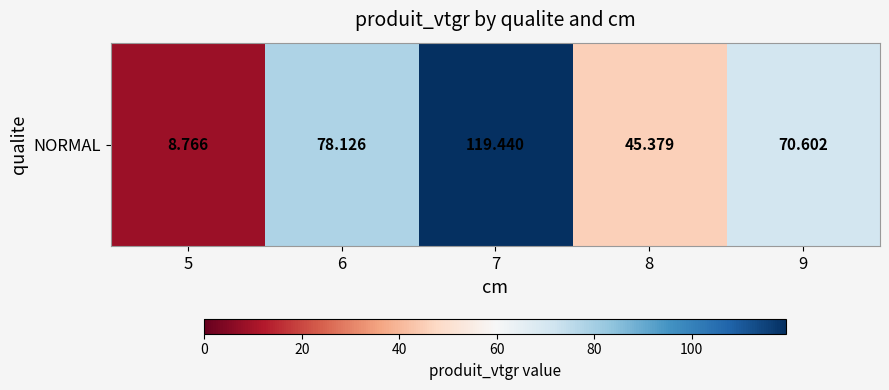

What is the approximate value at 9?

70.6